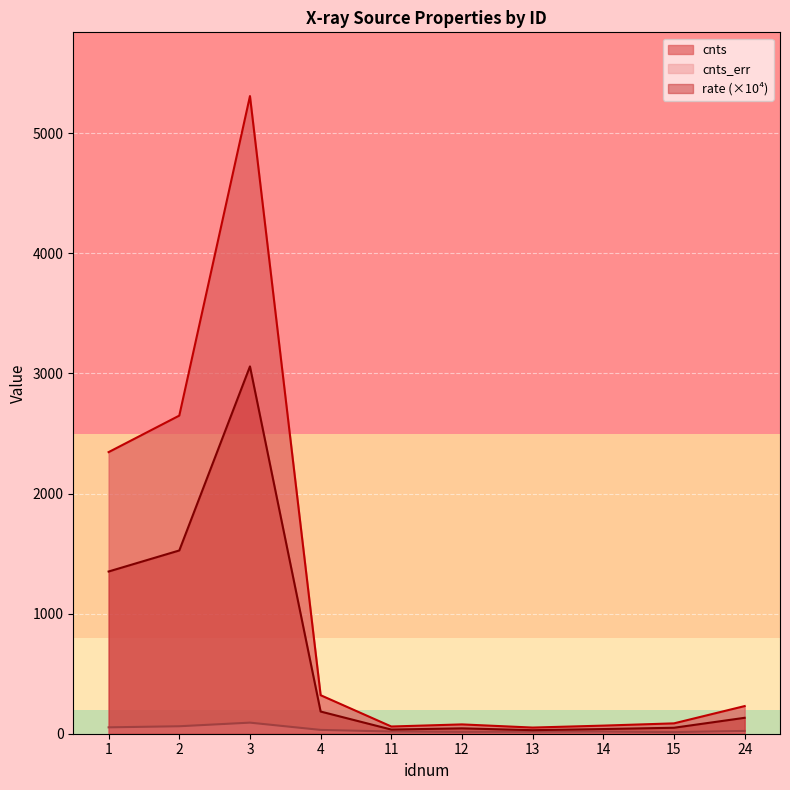

What is the difference between the second highest and second lowest values in the rate series?

1491.4